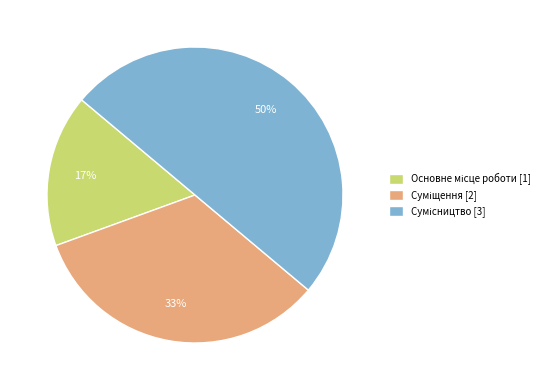

To the nearest percent, what is the average slice percentage?

33%